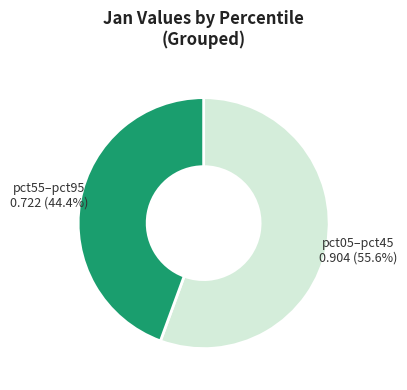

Is there any slice that represents more than half of the pie?

Yes